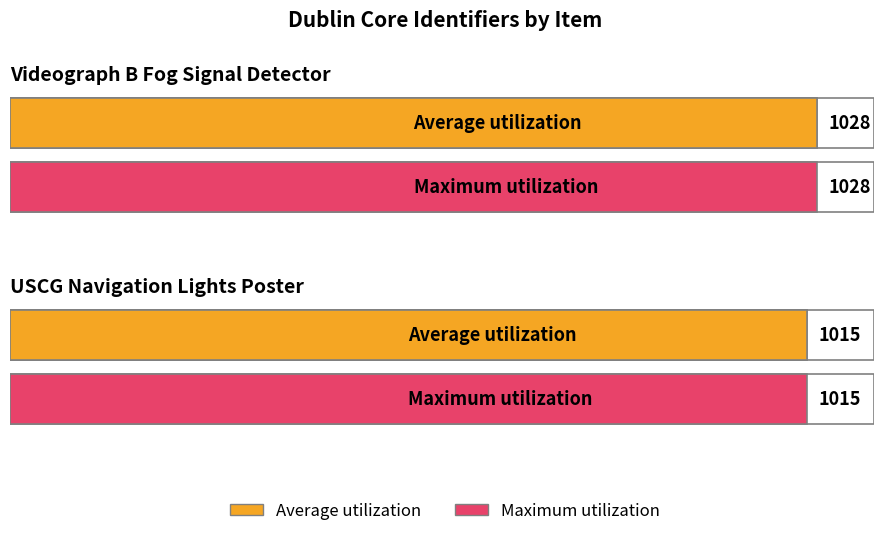

Count the number of categories in the chart.

2